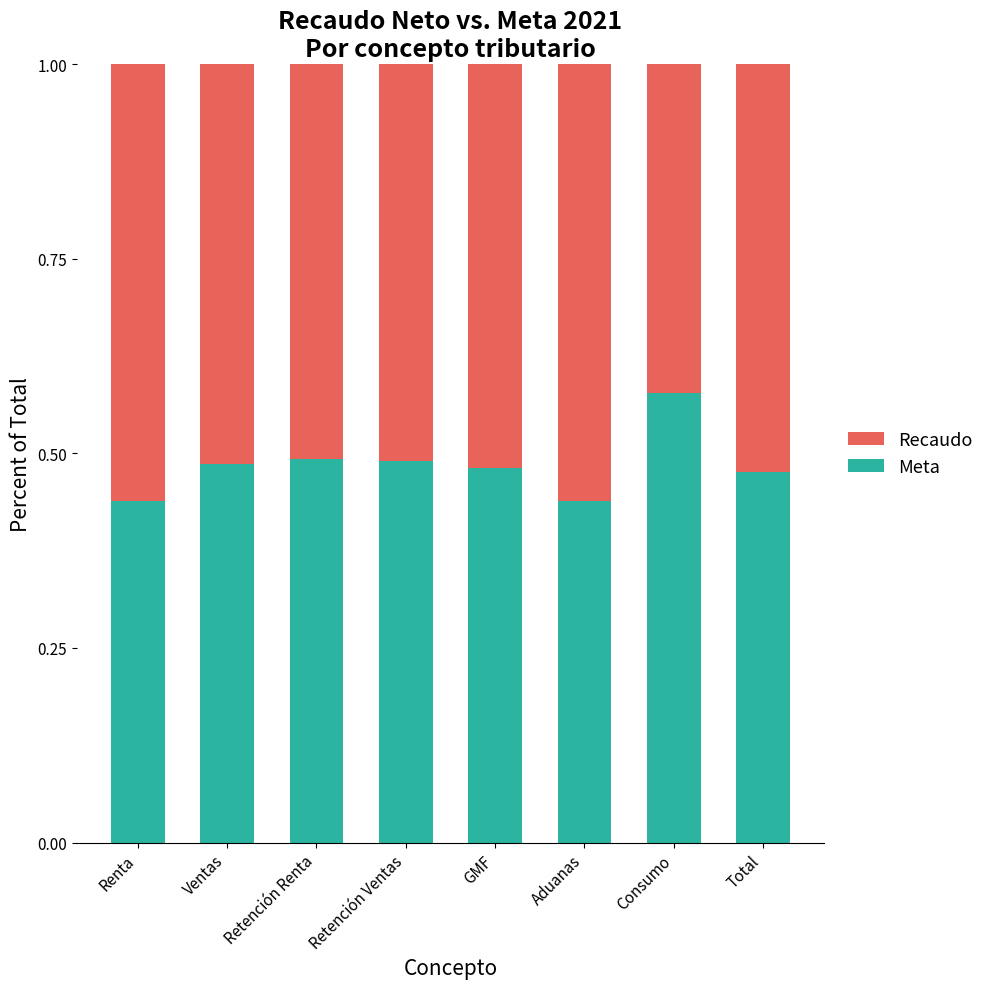

At which label does Meta reach its peak?

Consumo